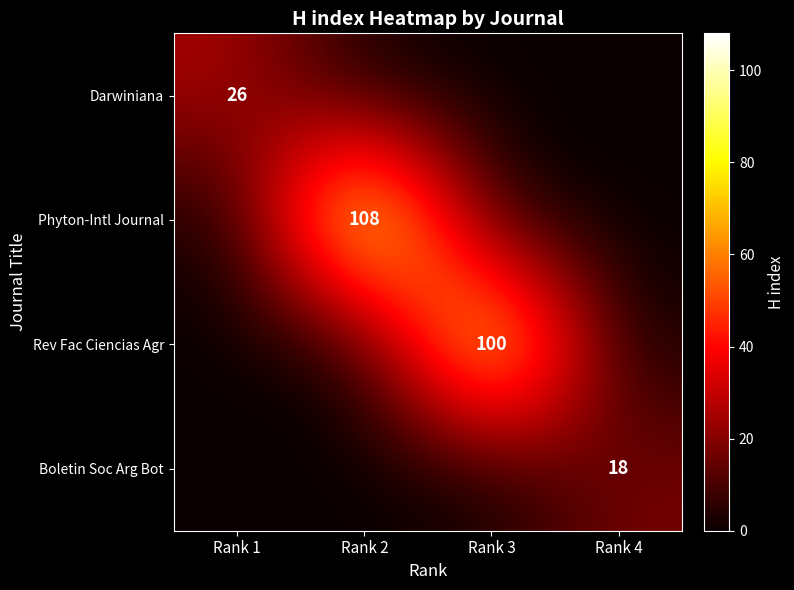

Which category has the highest value across all series?

Rank 2